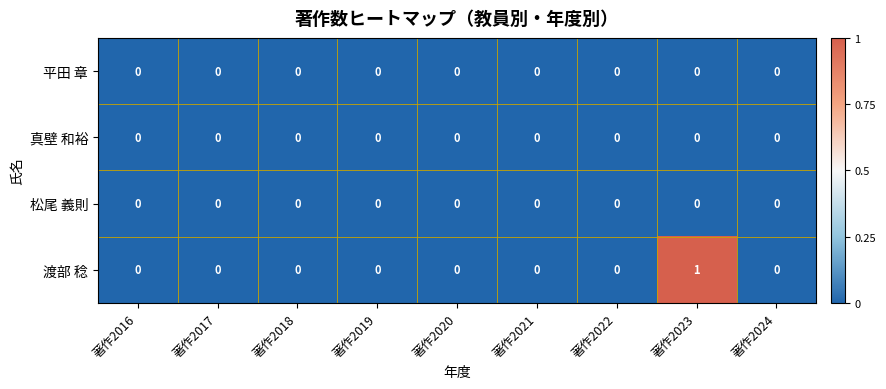

How many 渡部 稔 values are between 0 and 1?

9